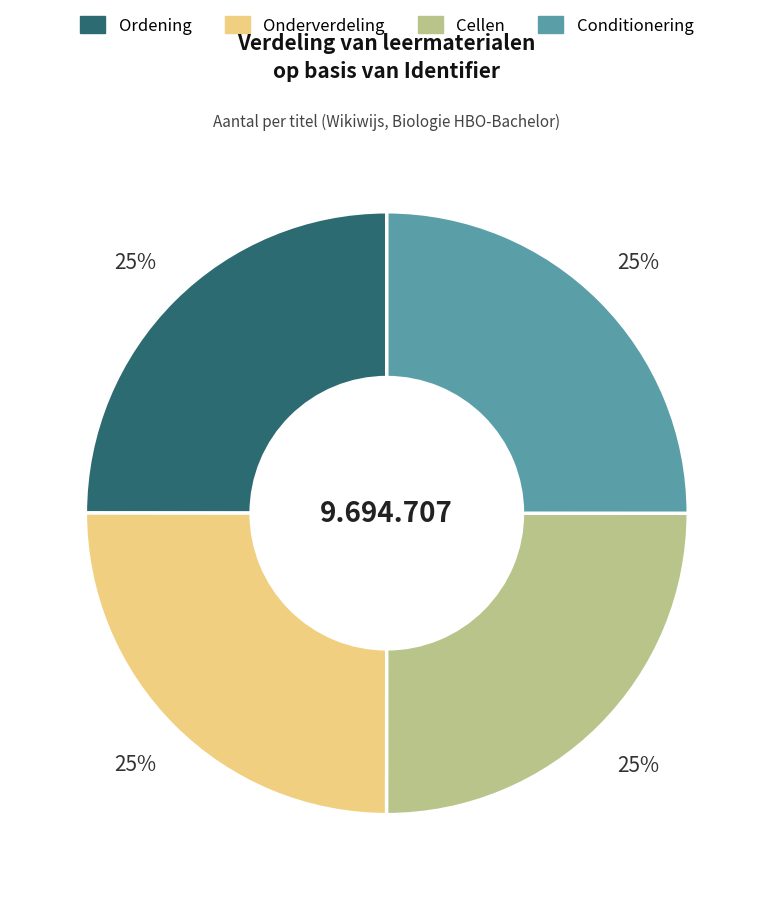

To the nearest percent, what is the average slice percentage?

25%